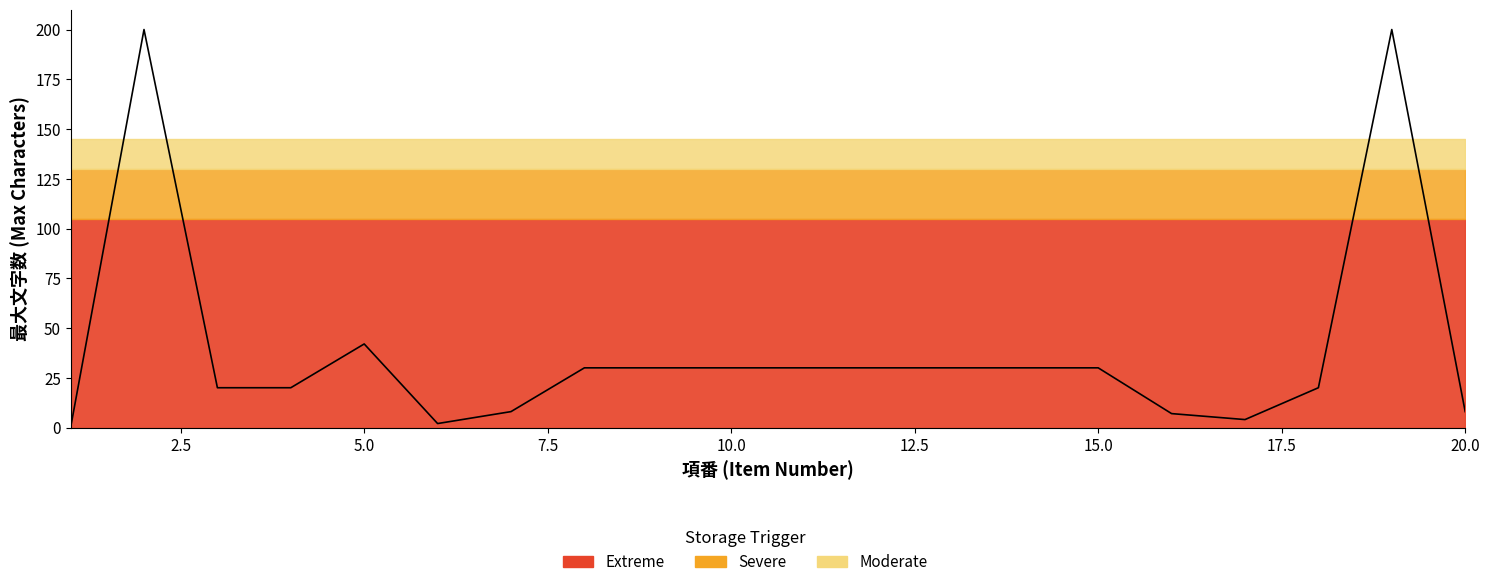

What is the ratio of the value at 9 to the value at 17.5?

1.0